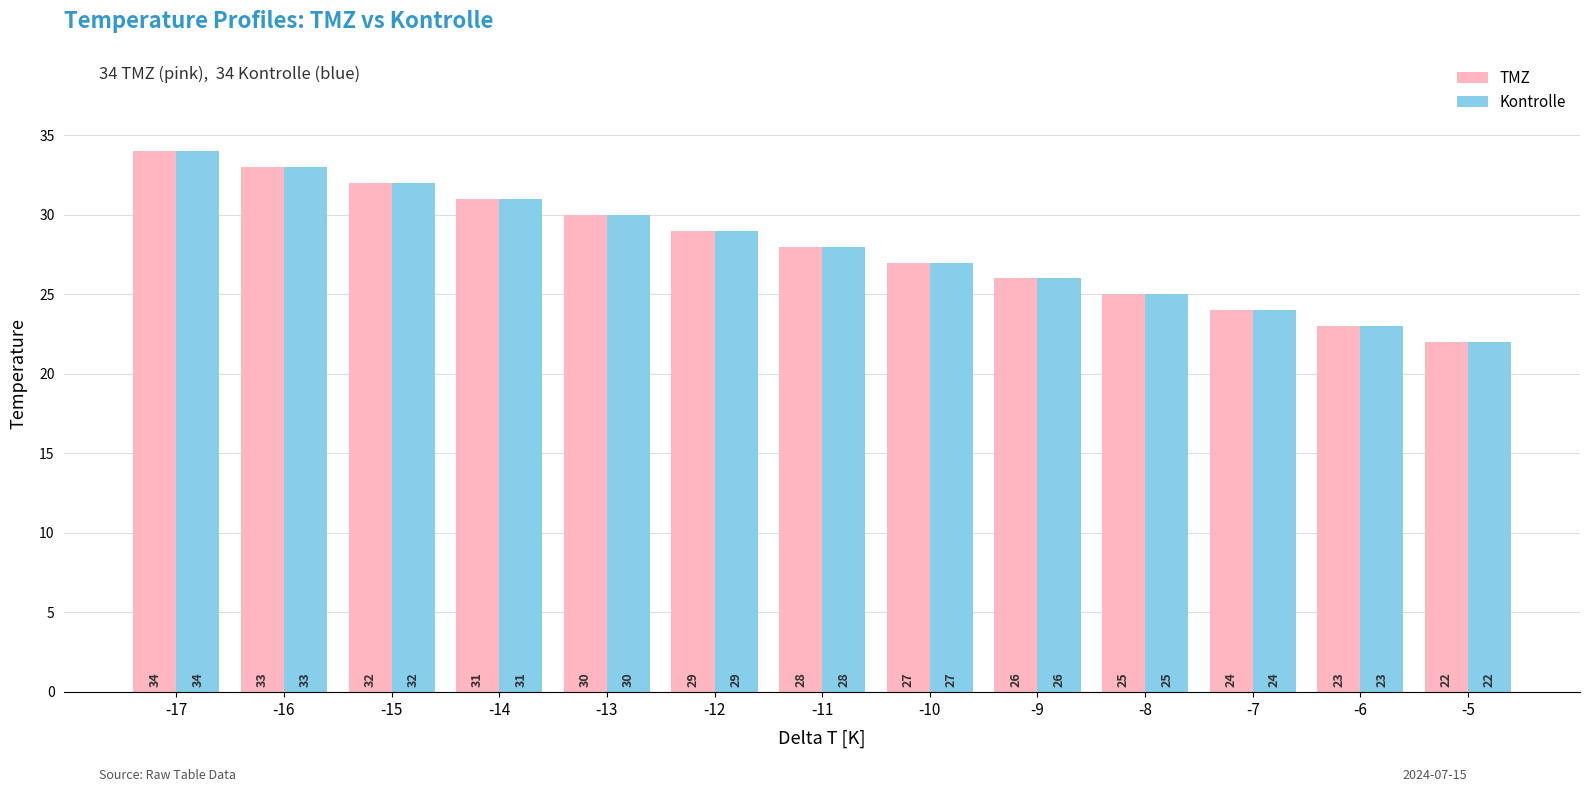

At which label is Kontrolle closest to 28?

-11